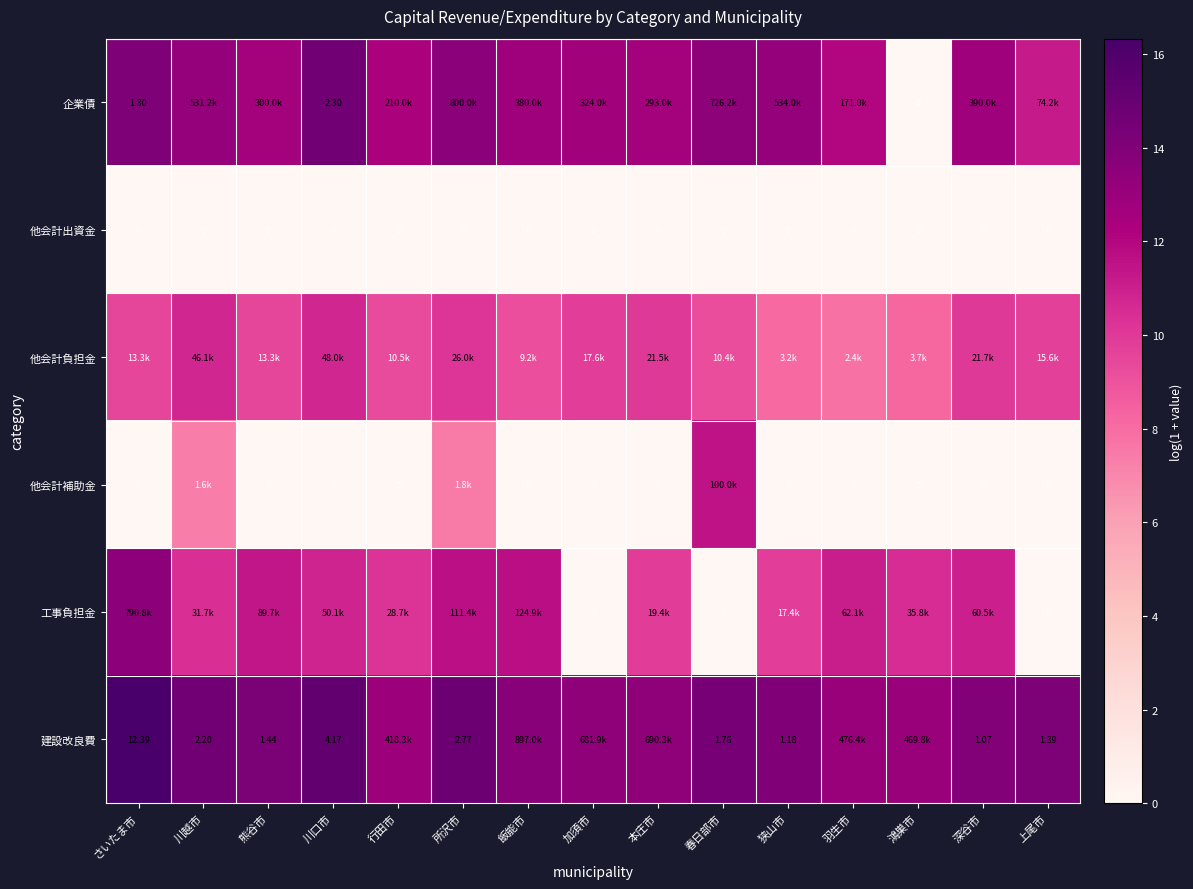

Is it true that 他会計出資金 equals 0.0 at 本庄市?

True